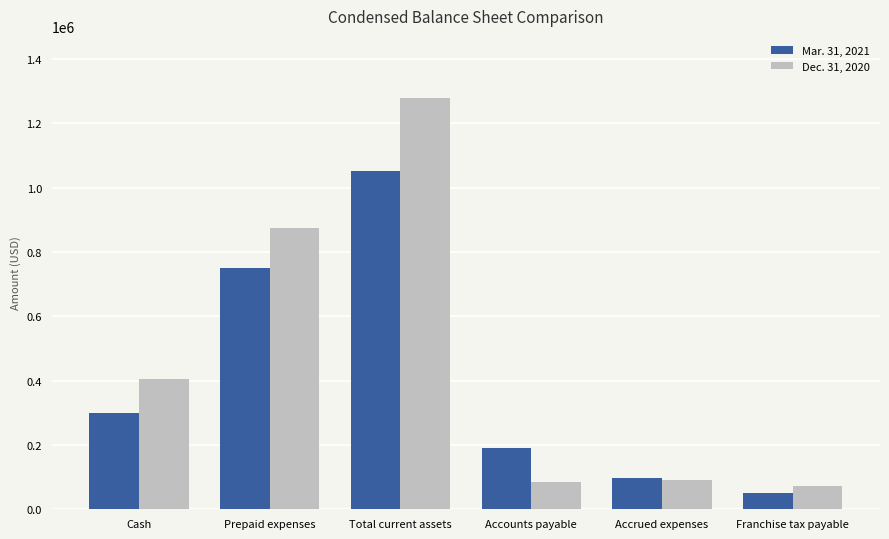

True or false: Mar. 31, 2021 has a value of 49315 at Franchise tax payable.

True